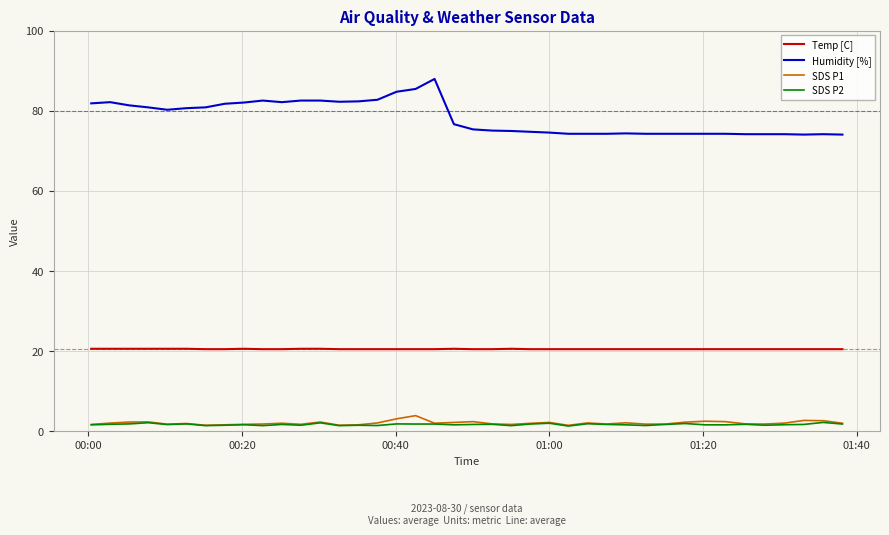

List the series in order of their peak value, highest first.

Humidity [%], Temp [C], SDS P1, SDS P2